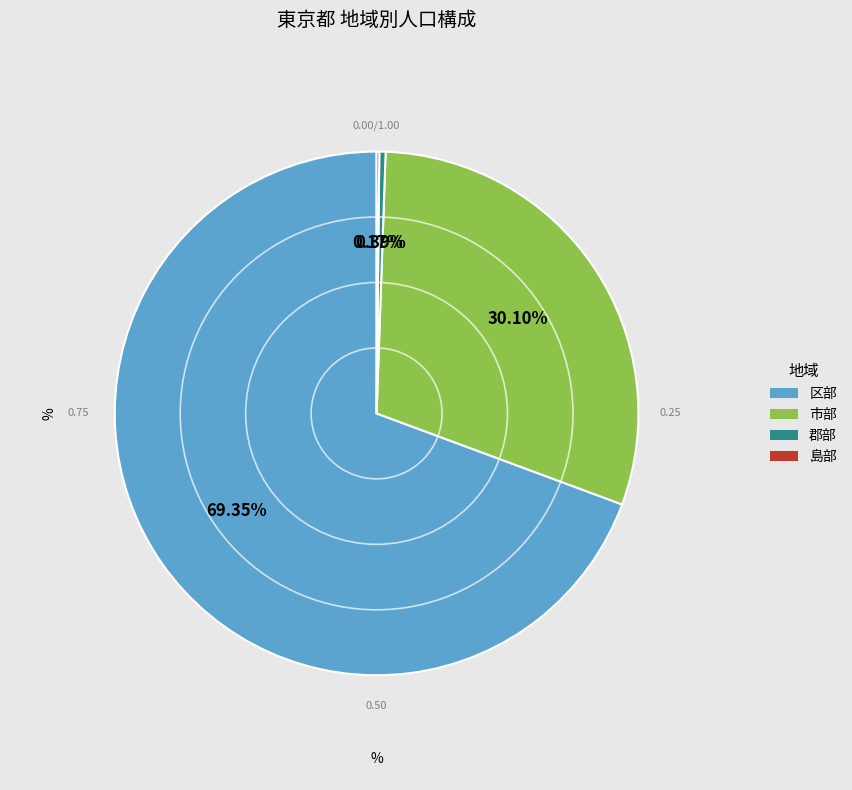

To the nearest percent, what is the difference between the largest and smallest slice percentages?

69%